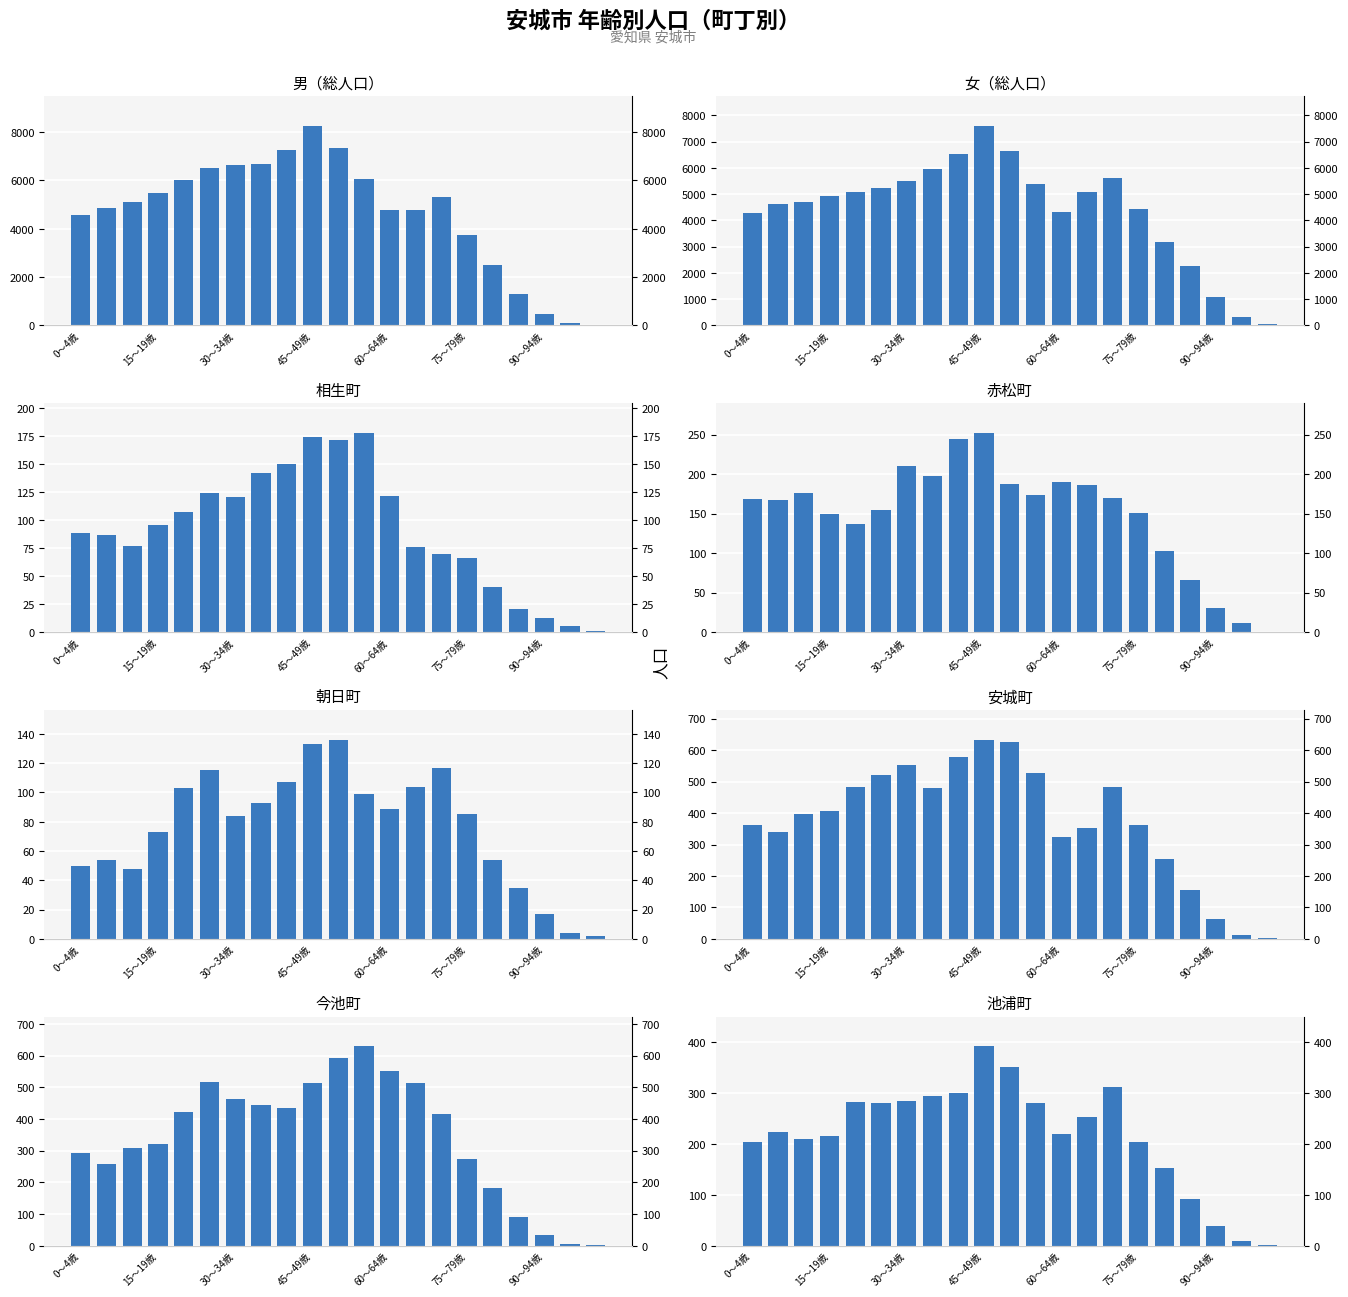

What is the difference between the second highest and second lowest values in the 男 series?

7233